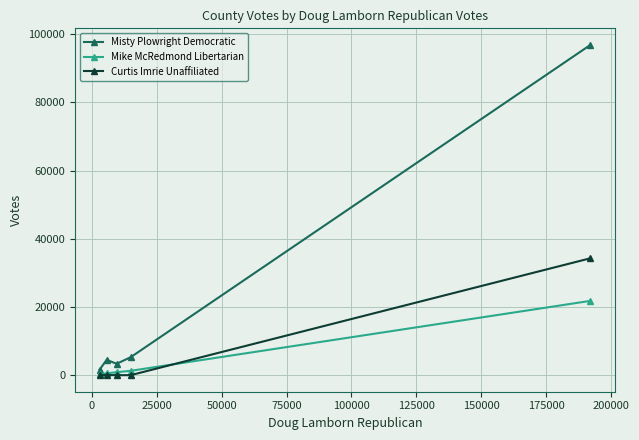

What is the maximum value shown in the chart?

96903